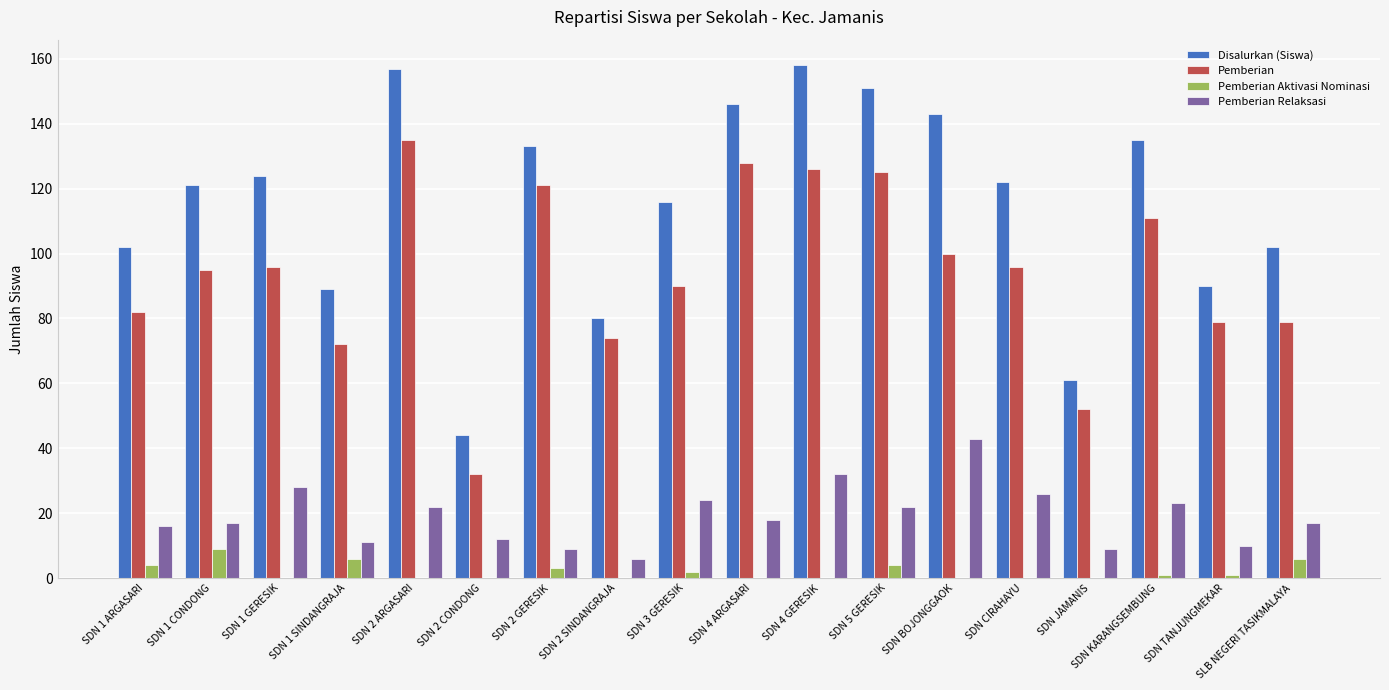

The value of Pemberian at SDN 1 SINDANGRAJA is 72. True or false?

True